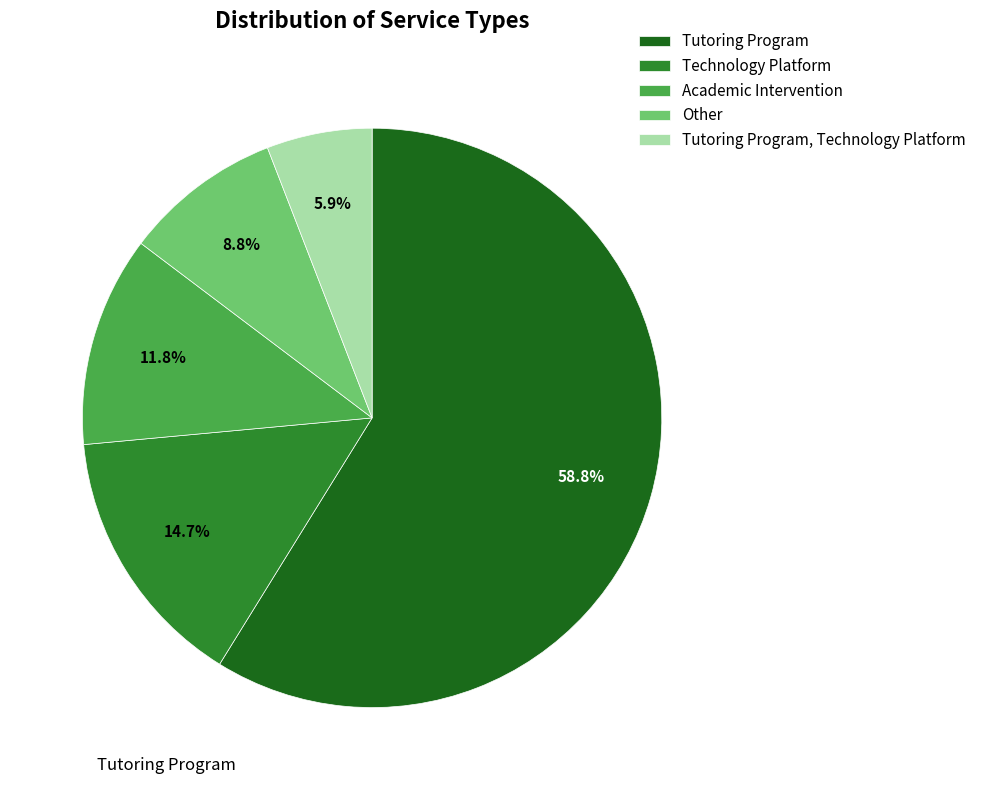

Count the number of slices in the pie.

5